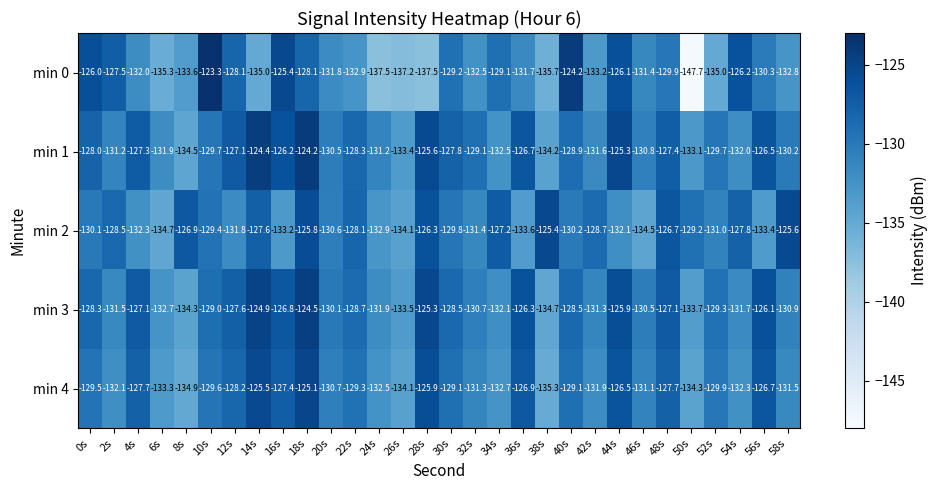

What is the spread (max minus min) of values at 42s?

4.5